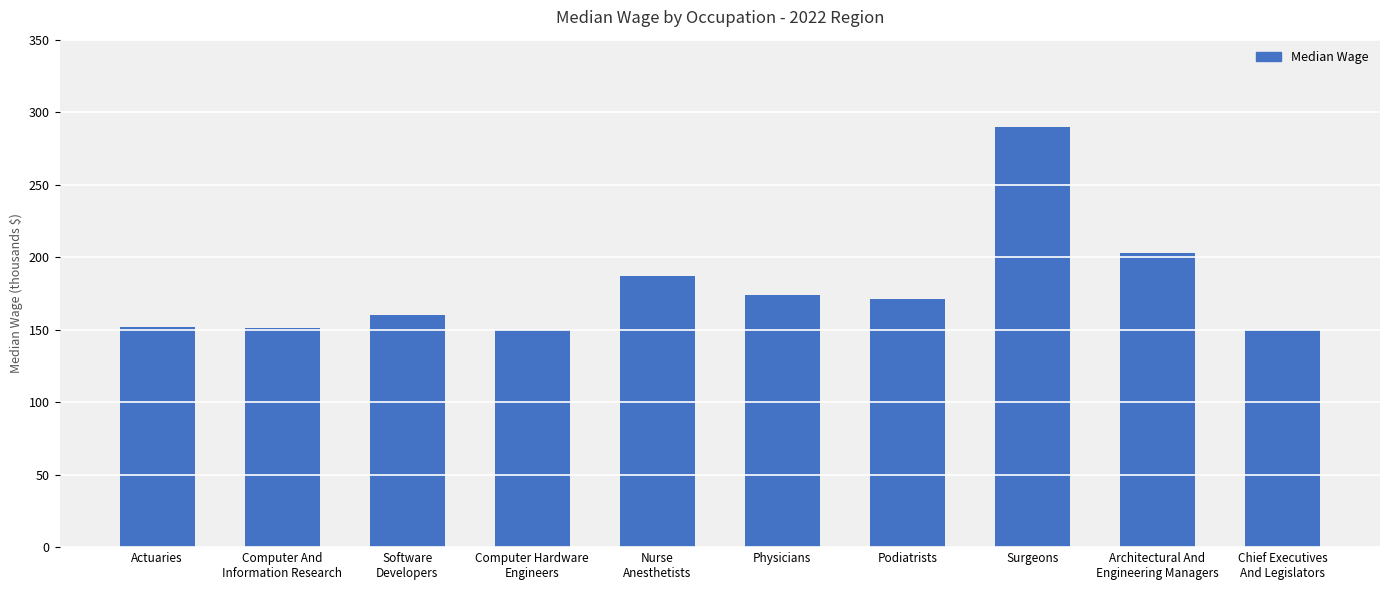

Does the chart contain any negative values?

No